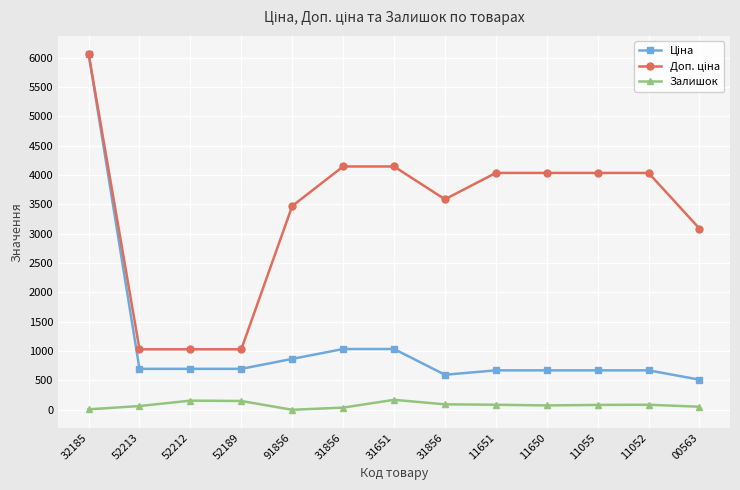

List the labels in order of Ціна value, smallest first.

00563, 31856, 11651, 11650, 11055, 11052, 52213, 52212, 52189, 91856, 31856, 31651, 32185